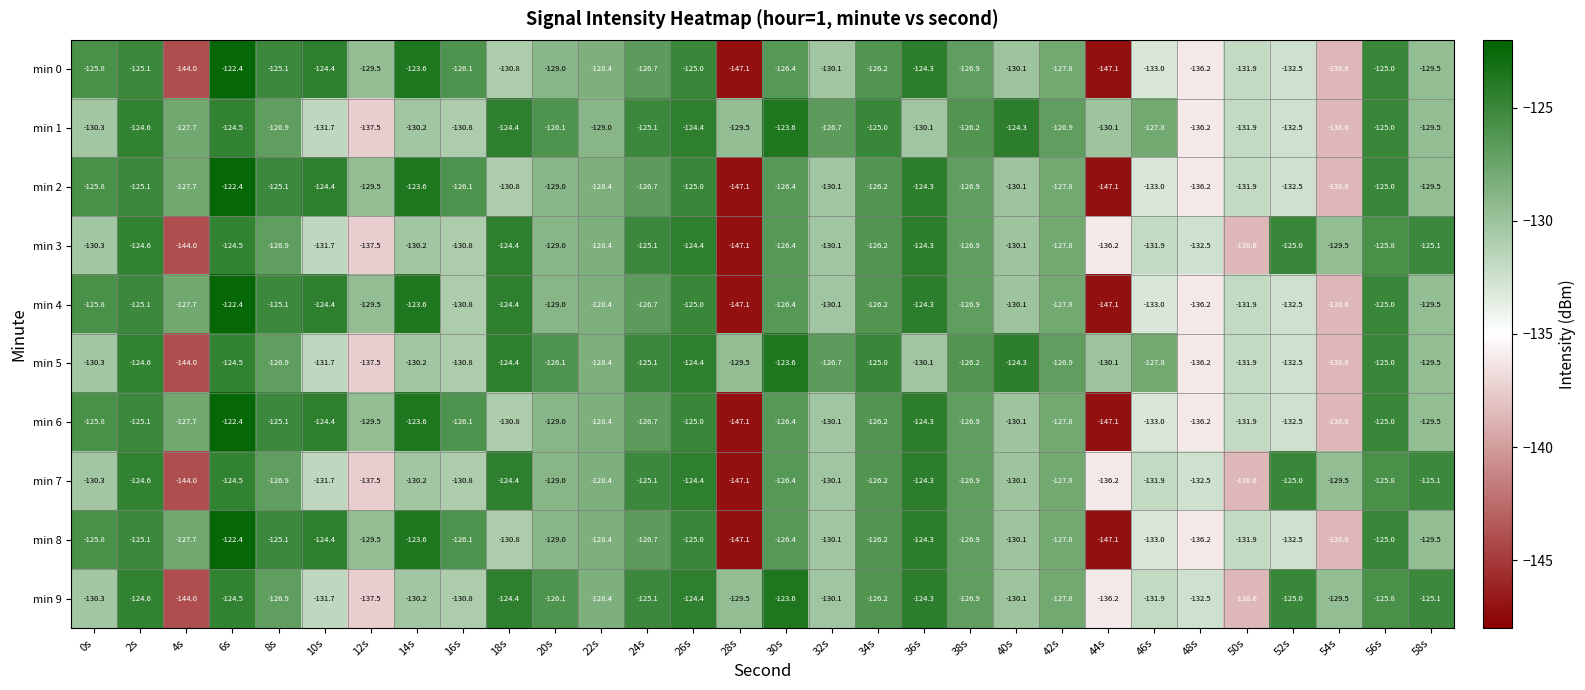

At which label is min 0 closest to -134?

46s